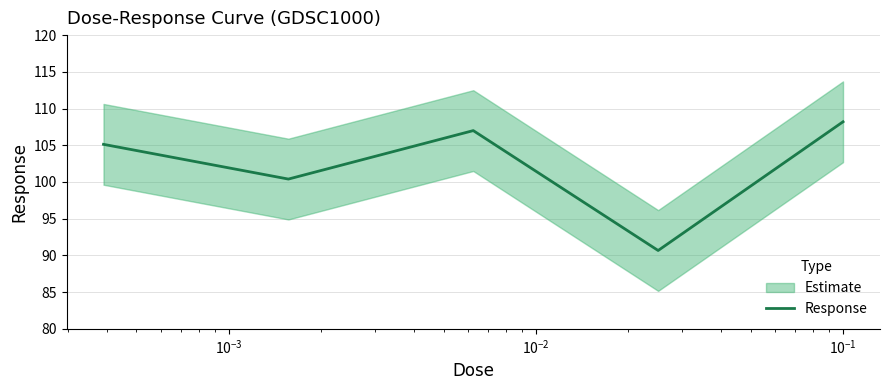

What is the minimum value for Response?

90.7